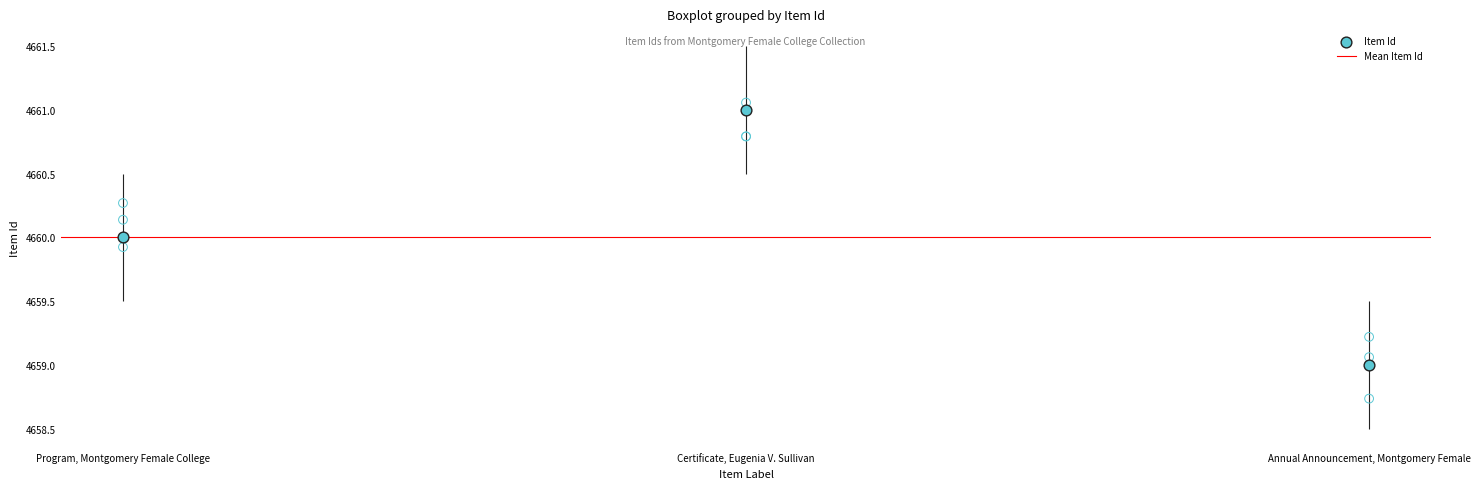

Approximately how many times larger is the value at Program, Montgomery Female College compared to Annual Announcement, Montgomery Female?

1.0